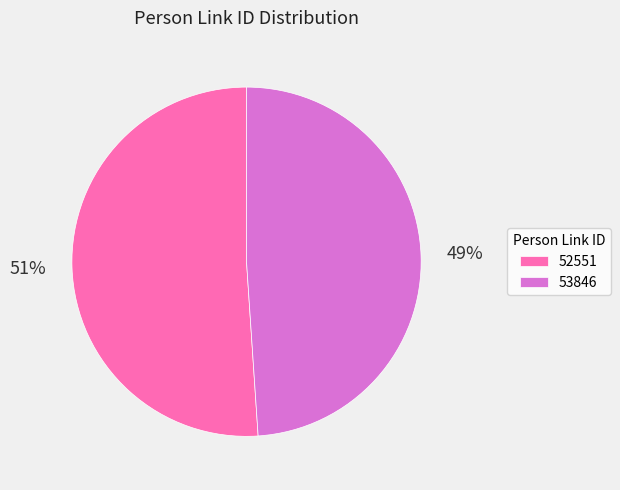

Which slice represents more than half of the pie?

52551